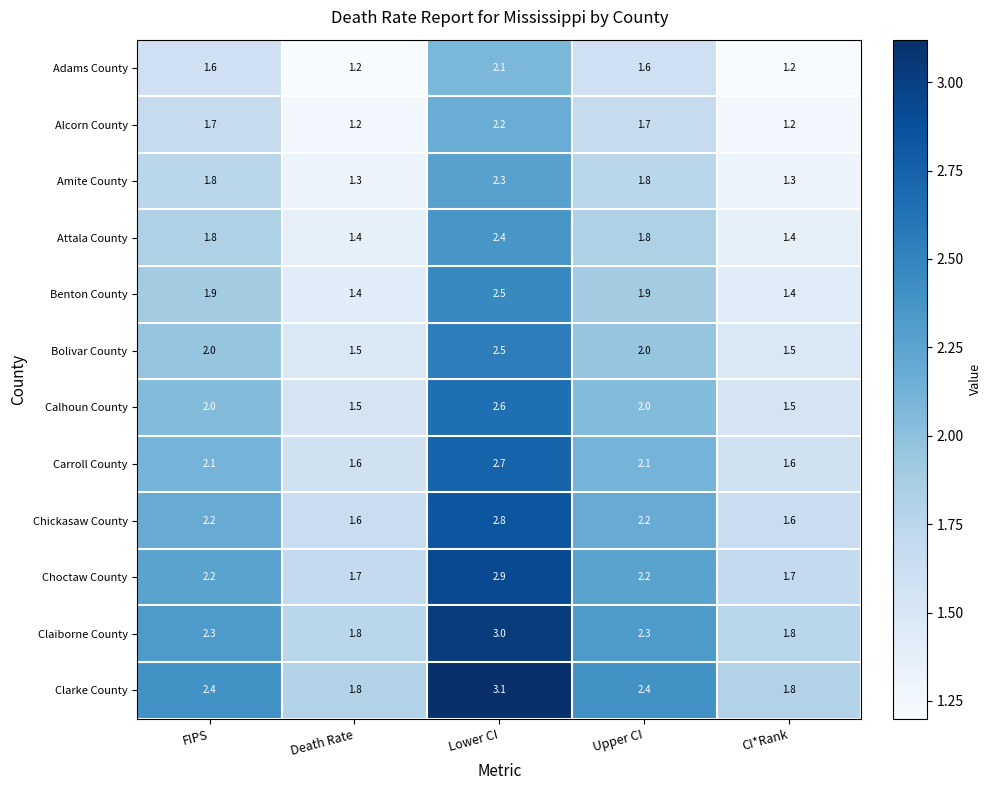

What is the difference between the maximum and second lowest values in the Choctaw County series?

1.2